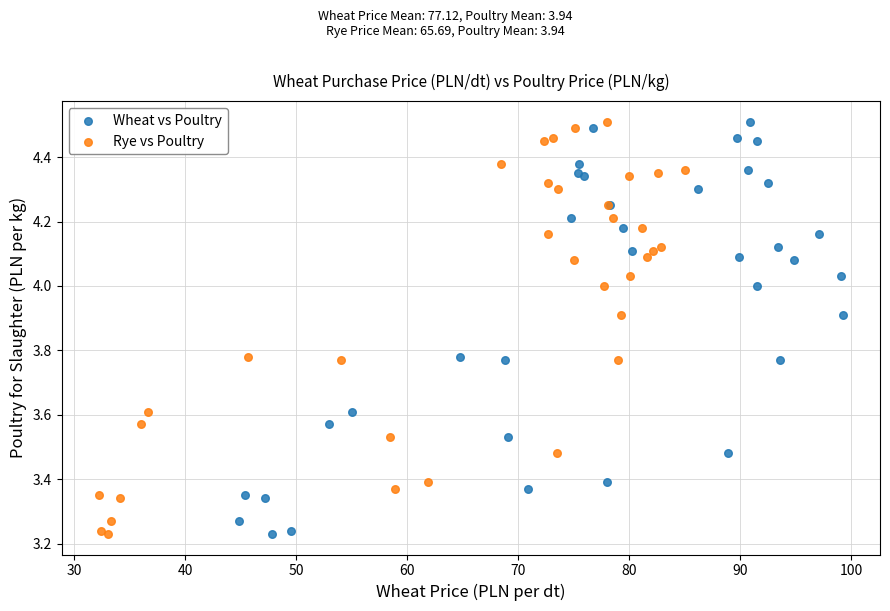

What are all the series names shown in the legend?

Wheat vs Poultry, Rye vs Poultry